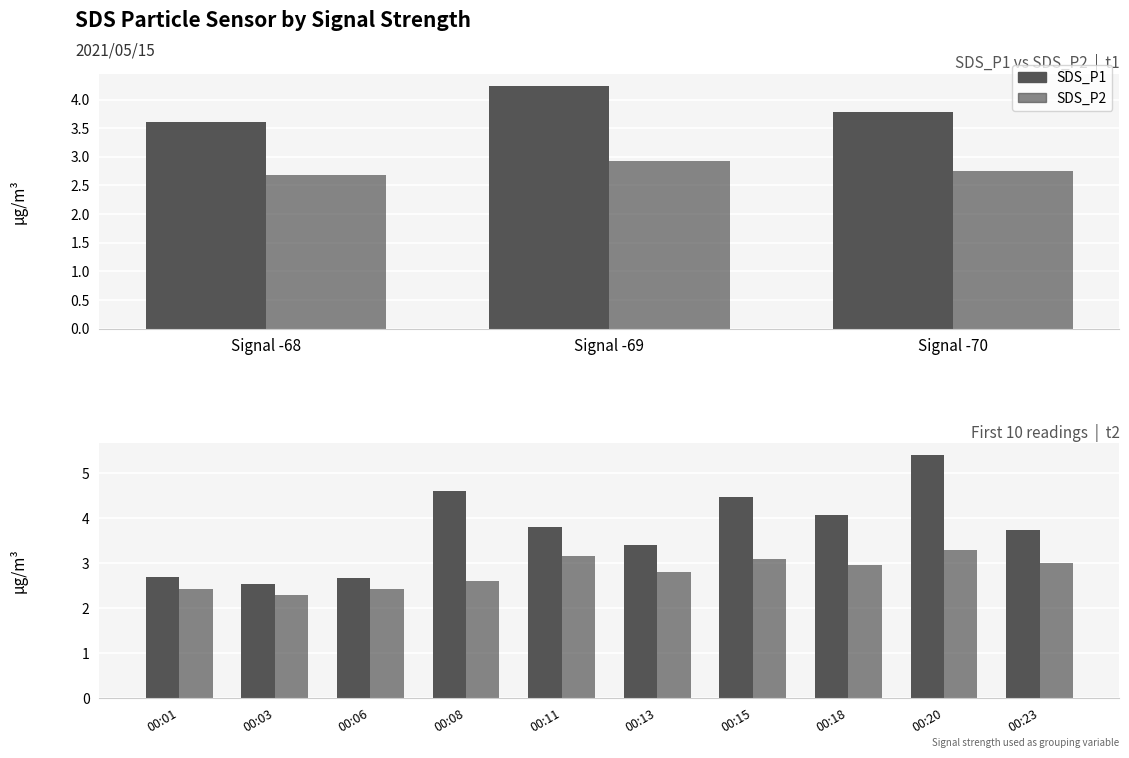

What is the average value of the SDS_P1 series?

3.7